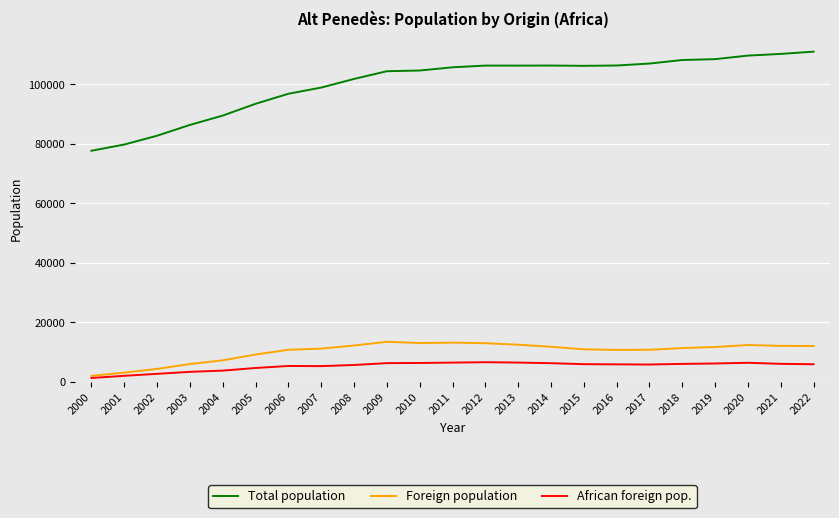

What is the total value across all series at 2012?

125743